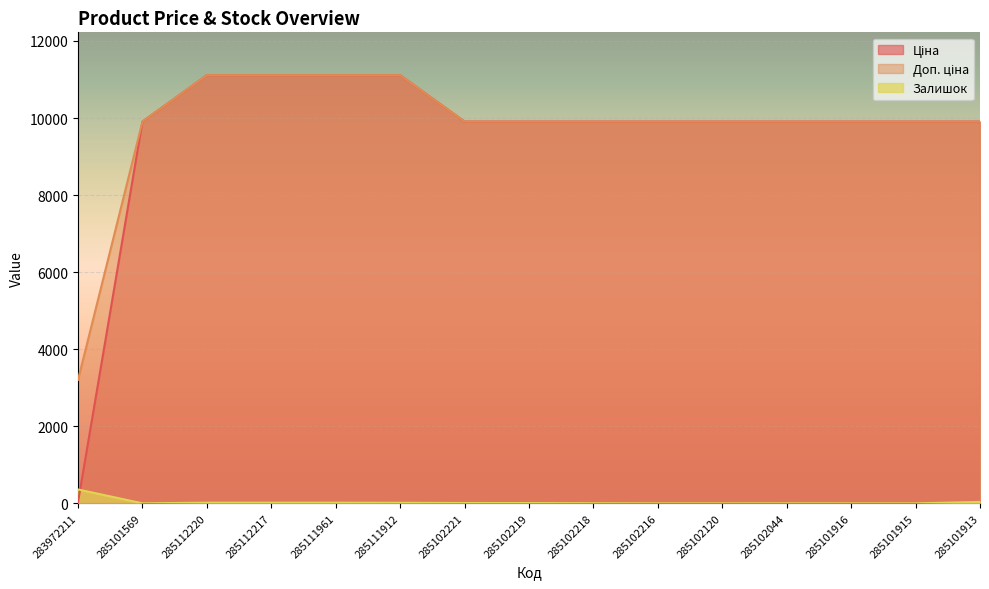

At which category is the sum across all series the highest?

285112220